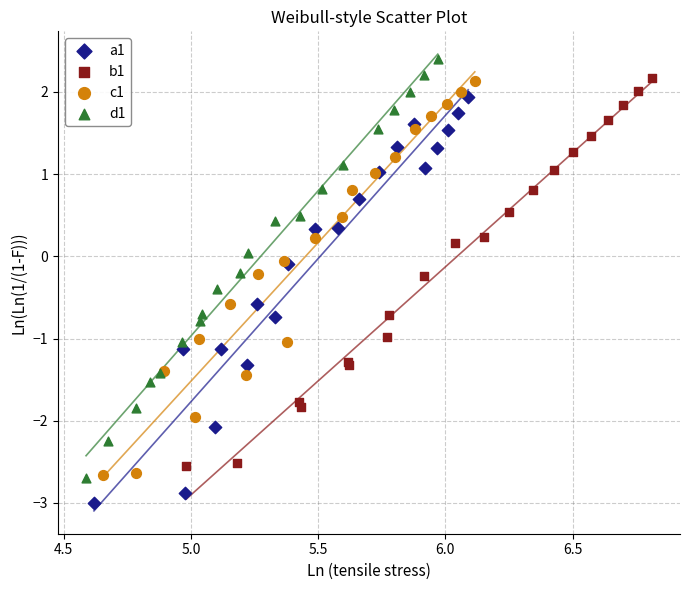

Which series has the widest spread of Y values?

d1